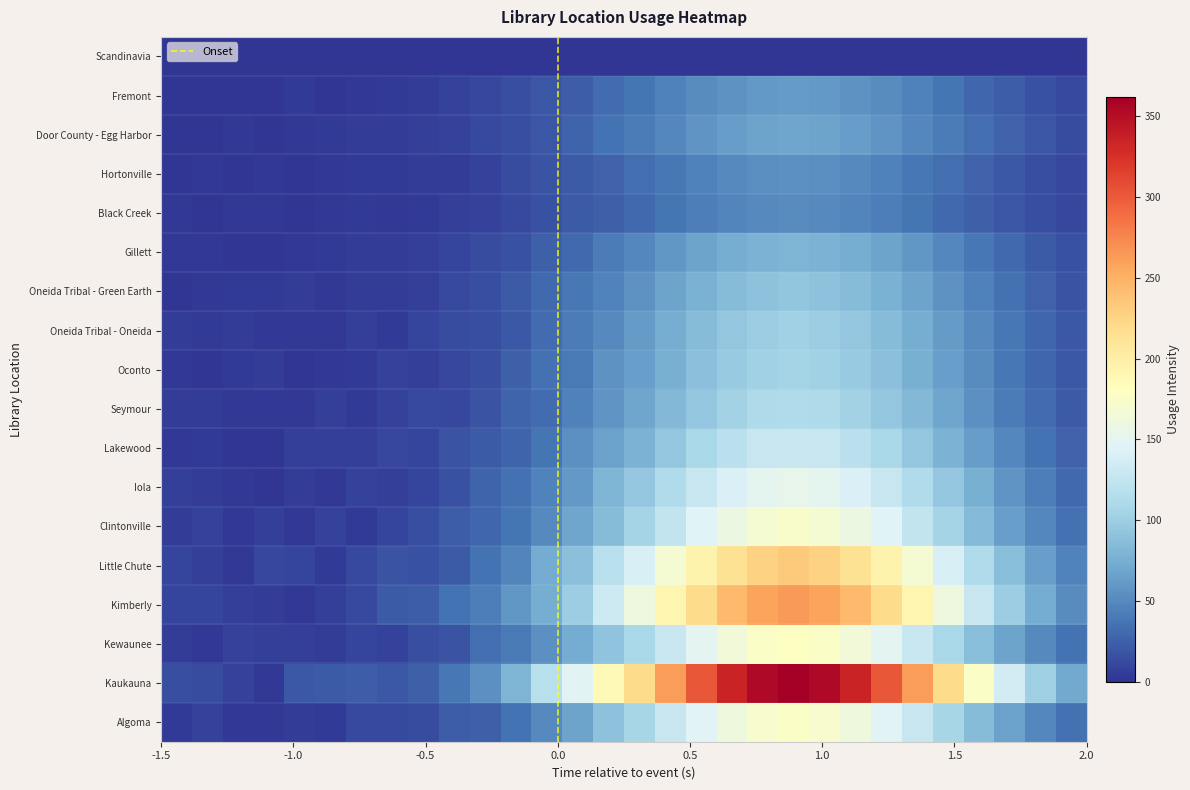

Which category has the lowest value across all series?

1